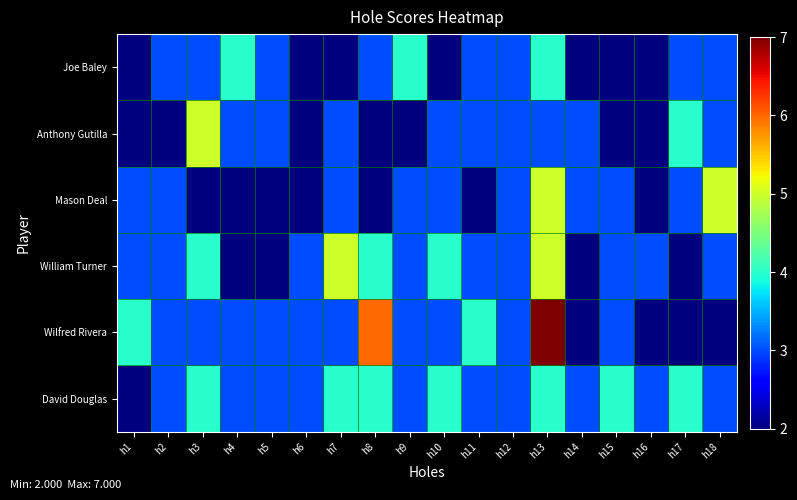

At which category is the sum across all series the highest?

h13